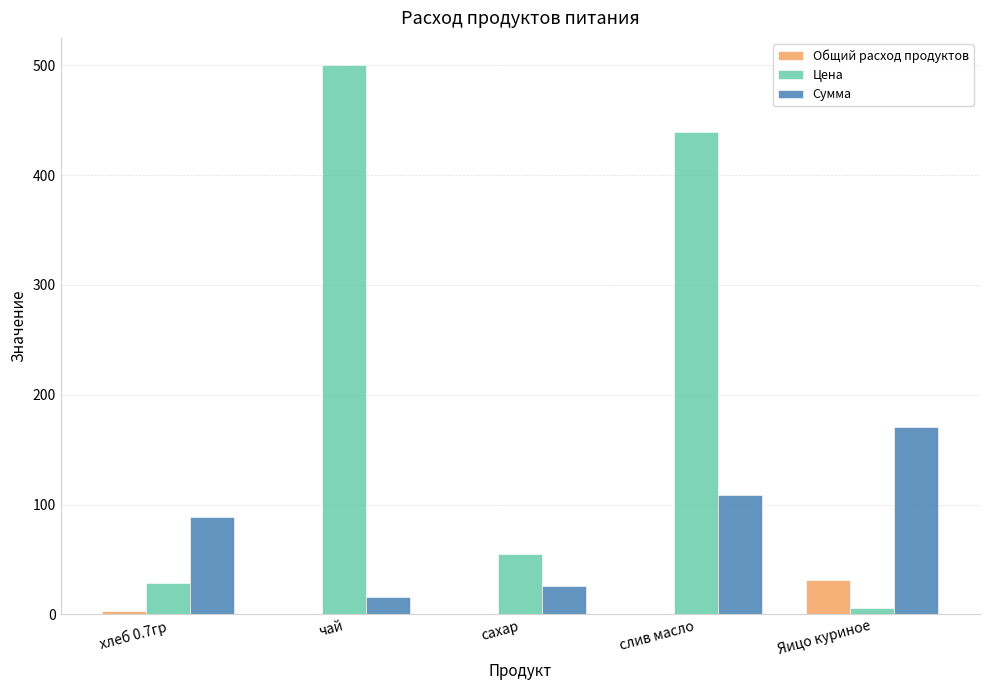

What is the maximum value for Цена?

500.0